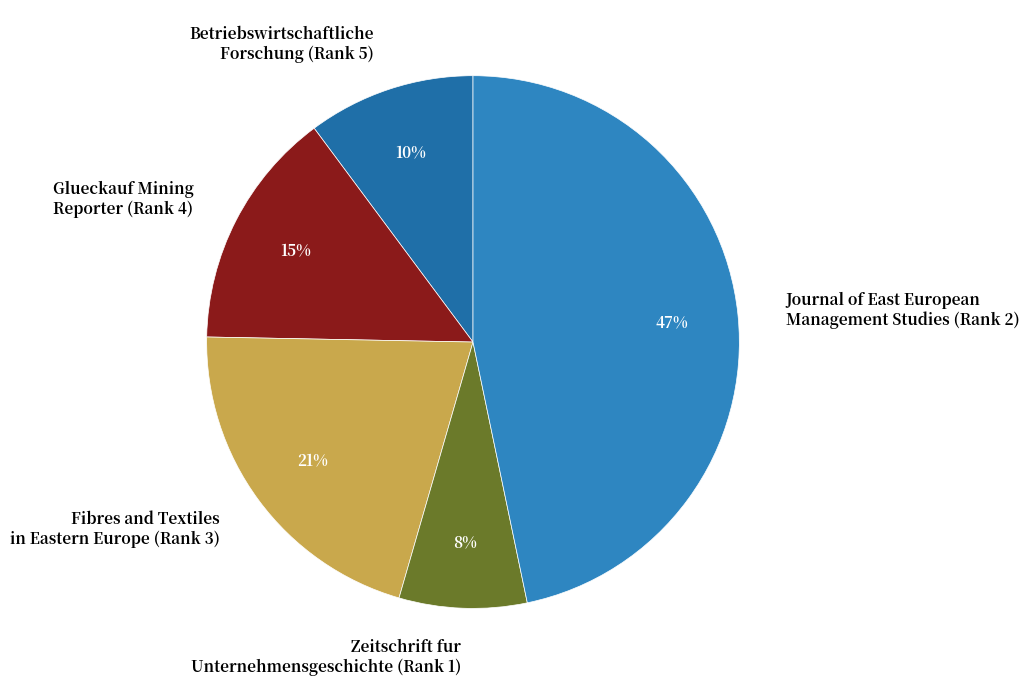

To the nearest percent, what percentage of the pie is Fibres and Textiles in Eastern Europe (Rank 3)?

21%